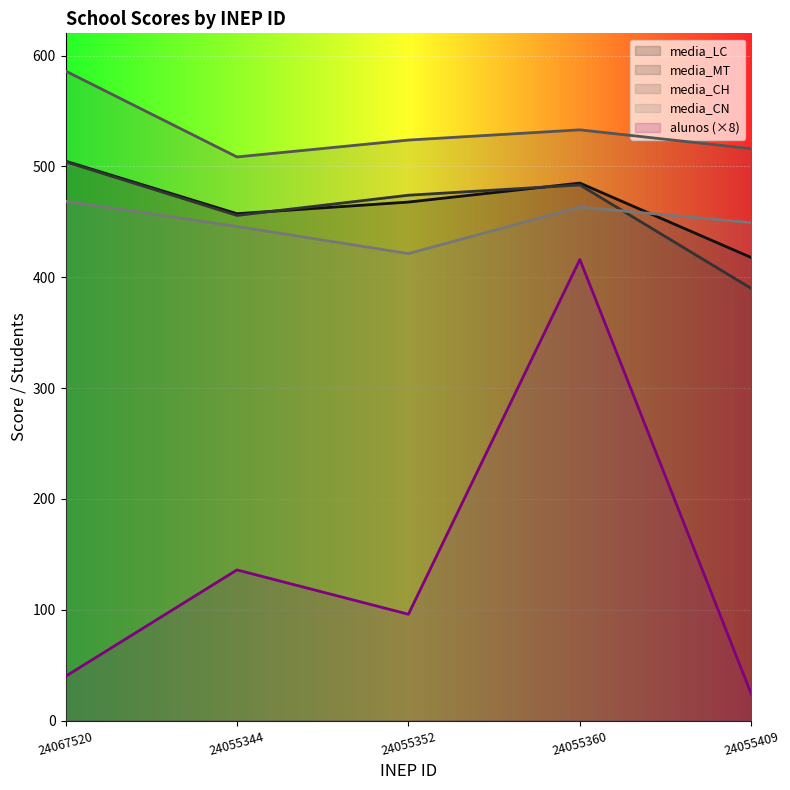

The media_MT series shows 657.1 at 24055360. True or false?

False